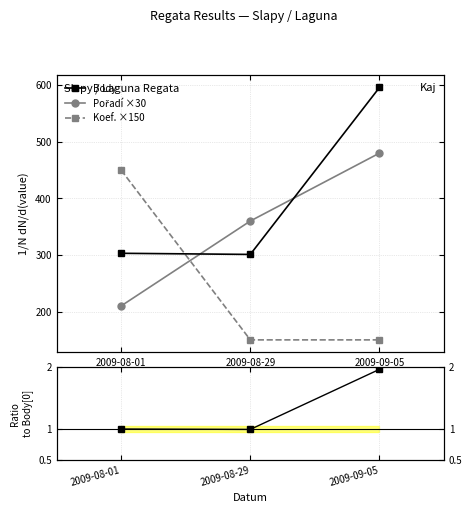

Which series has the largest range (max minus min)?

Koef. ×150